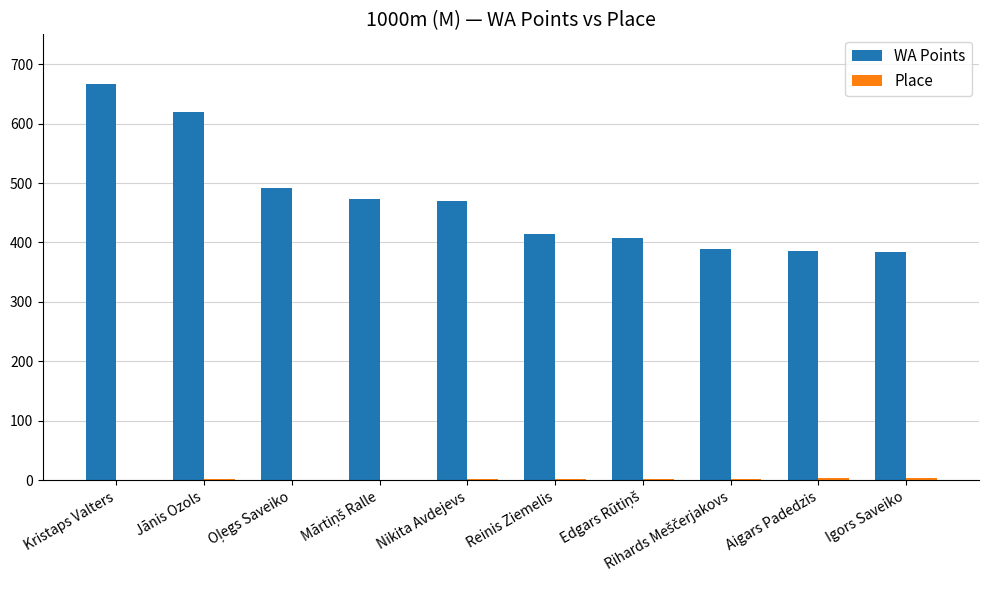

What is the sum of all WA Points values?

4698